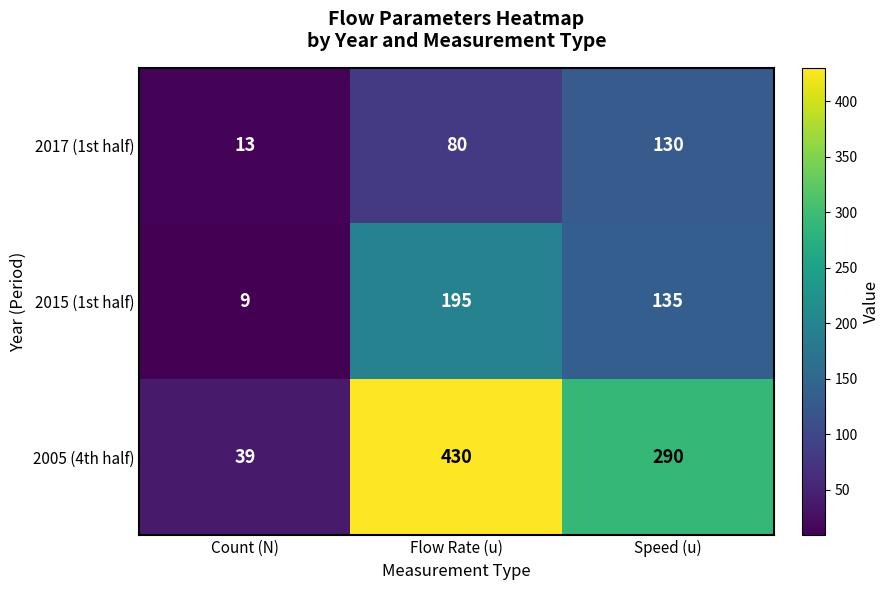

At which label does 2015 (1st half) first exceed 135?

Flow Rate (u)